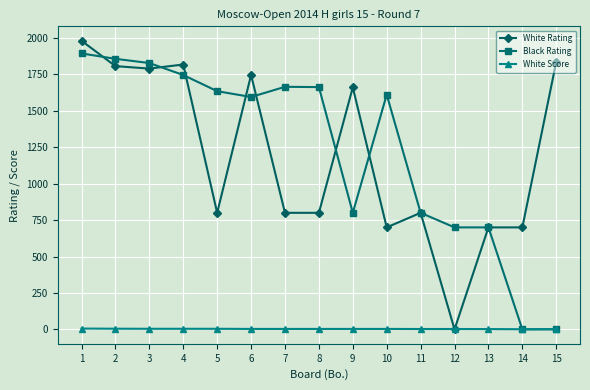

Which series ends up on top after the final intersection of White Score and White Rating?

White Rating